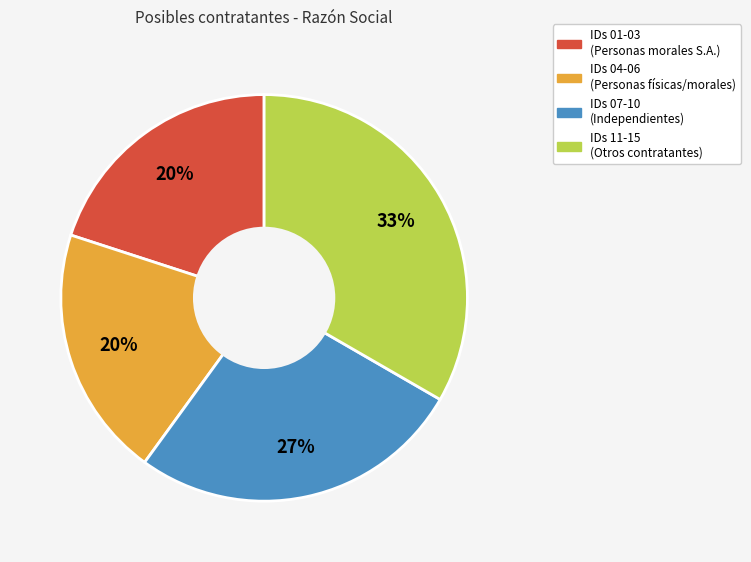

To the nearest percent, what is the difference between the largest and smallest slice percentages?

13%